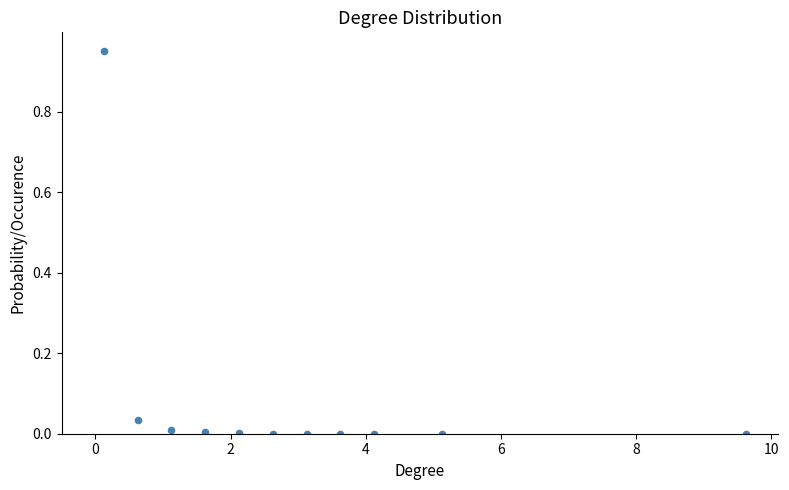

What is the range of X values (max minus min)?

9.5